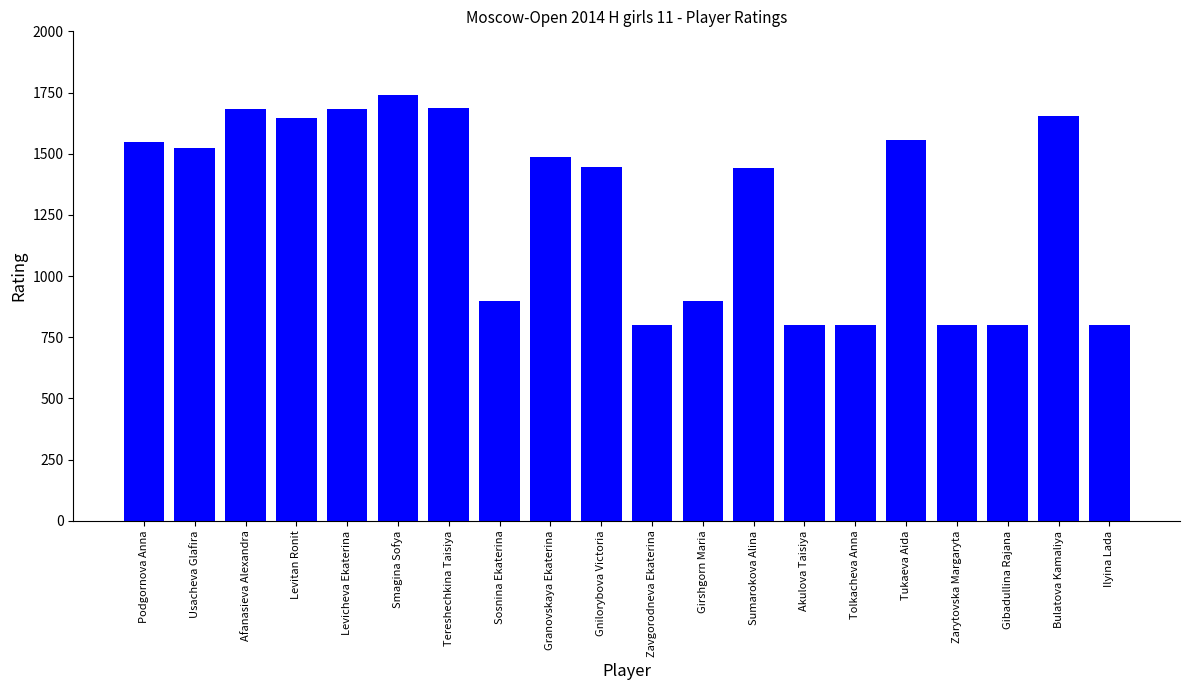

What position from the right is Gibadullina Rajana?

3